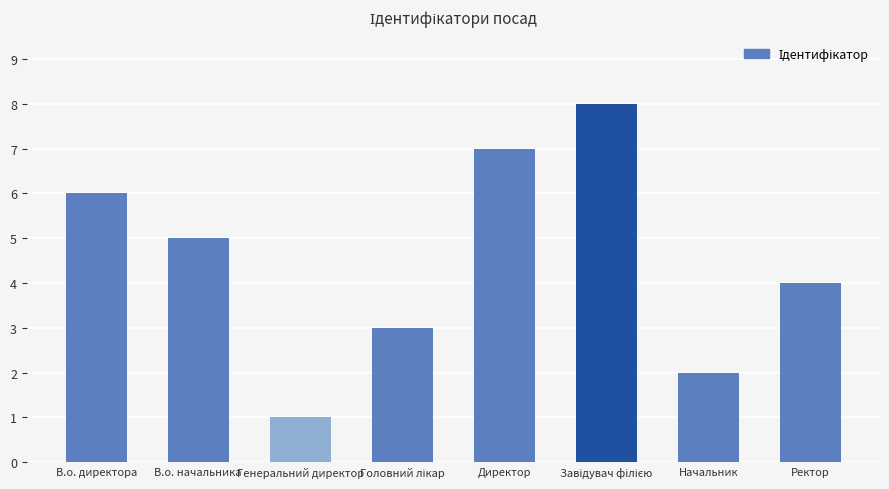

What is the label of the 6th bar from the right?

Генеральний директор